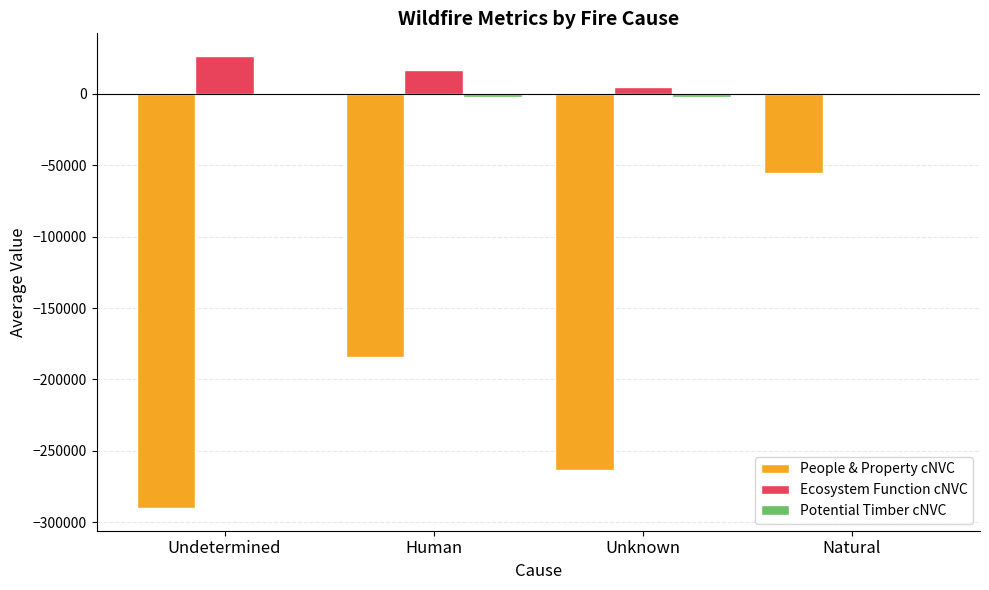

What is the maximum value for Ecosystem Function cNVC?

26366.4